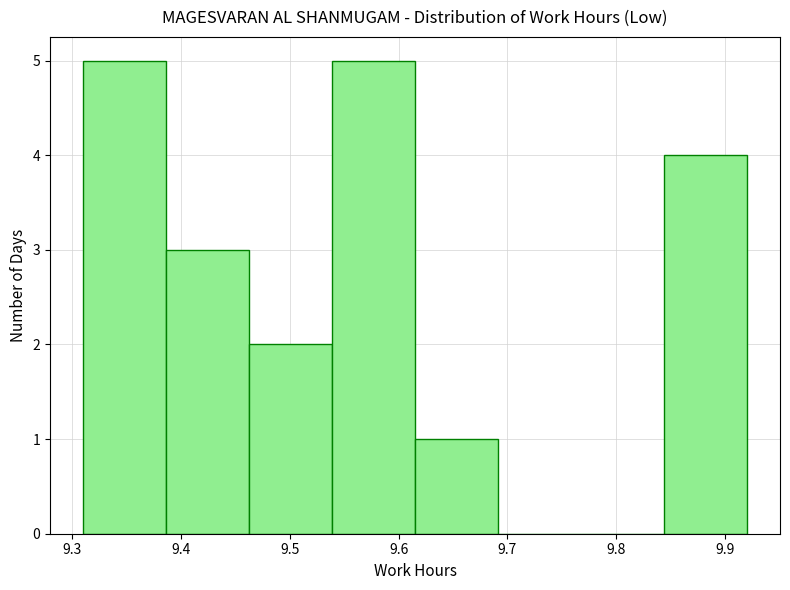

What is the height of the bar covering 9.62 to 9.69 on the x-axis? Neither the bar edges nor the heights are printed on the chart, so give them approximately, as read against the axes.

1